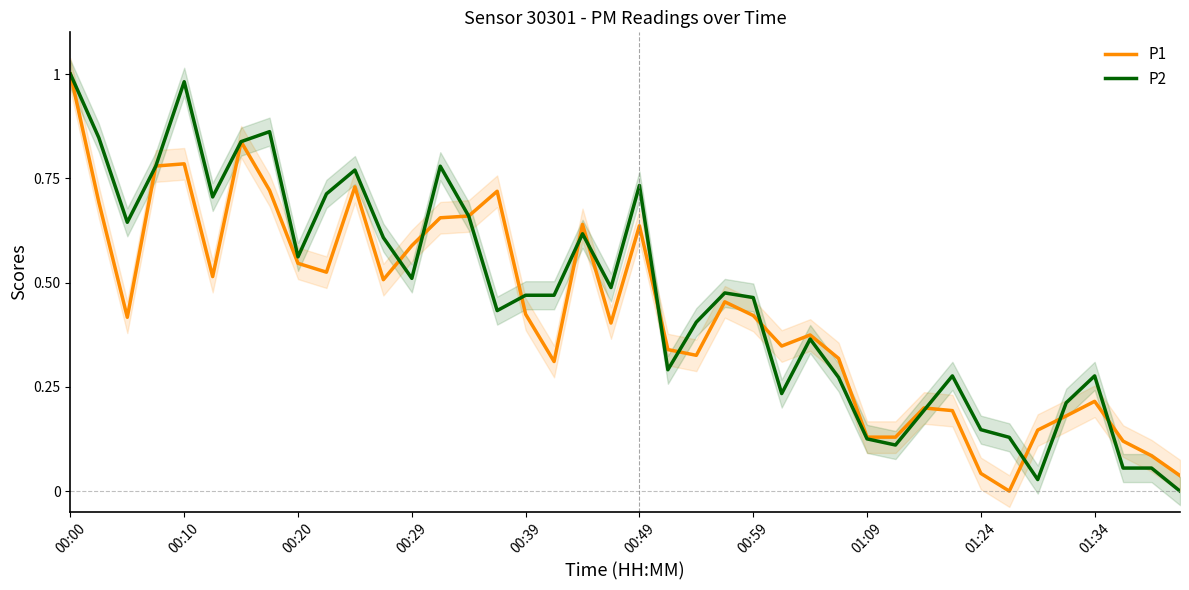

How many interior local valleys does the P1 series have?

9